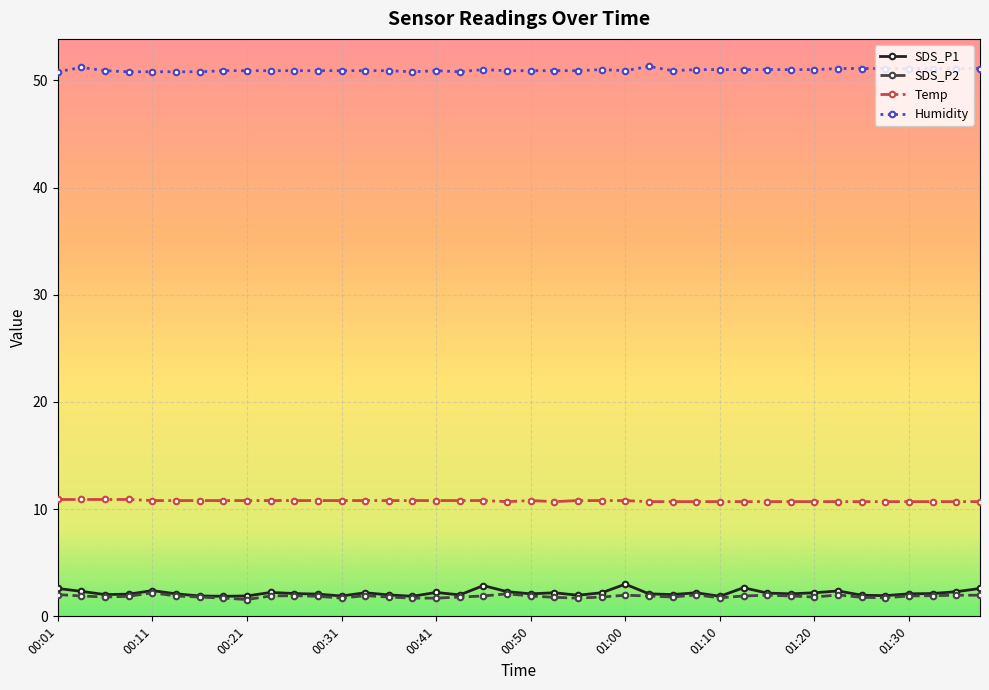

What is the value of the Humidity point at the 32nd from the left?

51.0